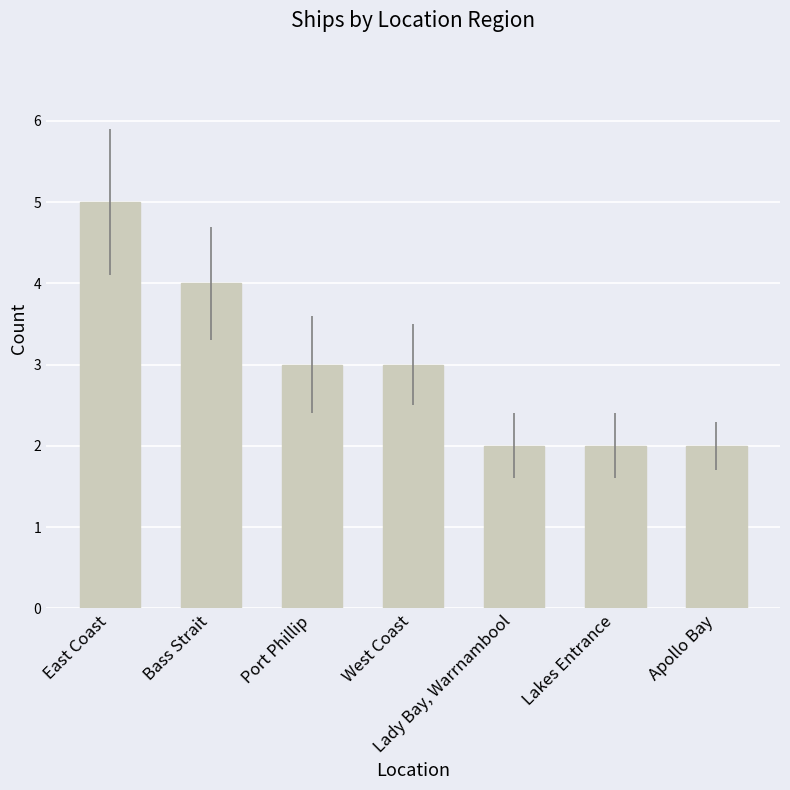

What is the difference between the second highest and second lowest values?

2